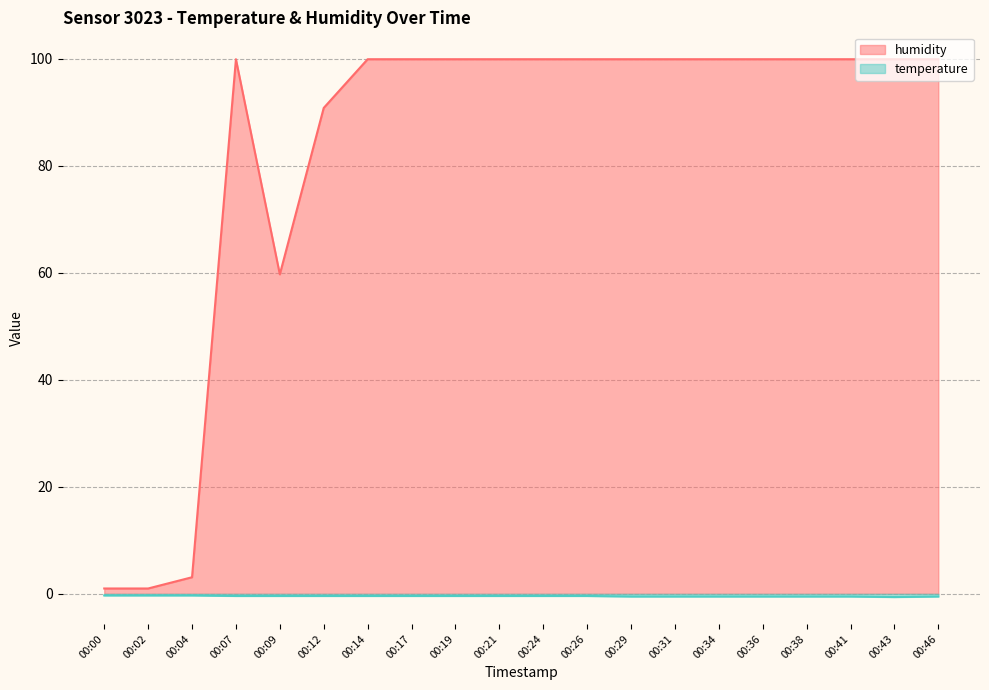

At how many categories does at least one series exceed 57?

17